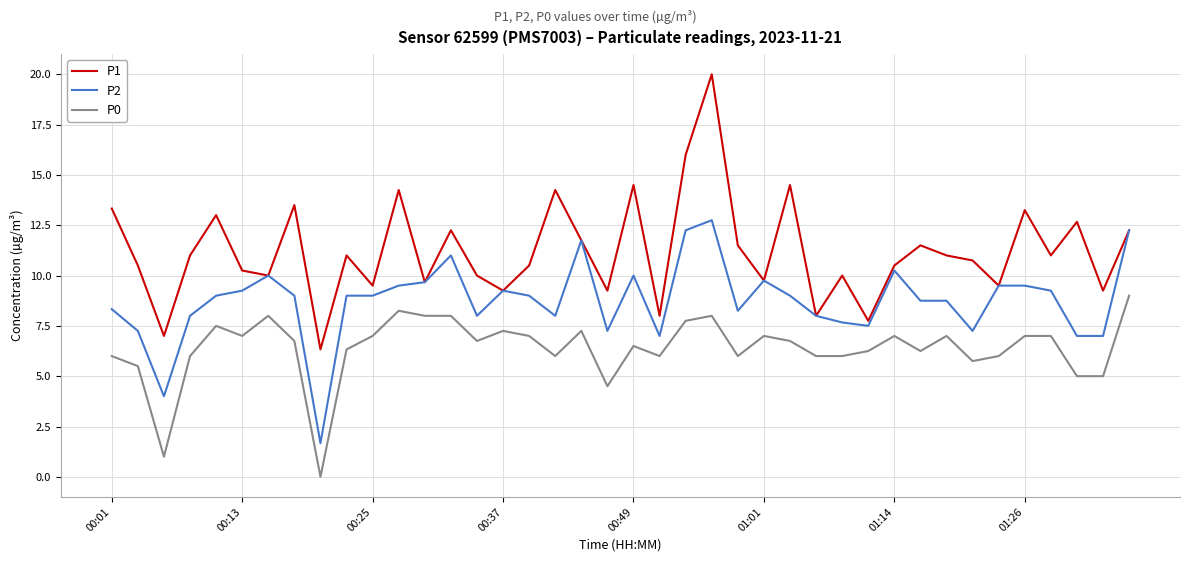

Which series has the largest total across all categories?

P1